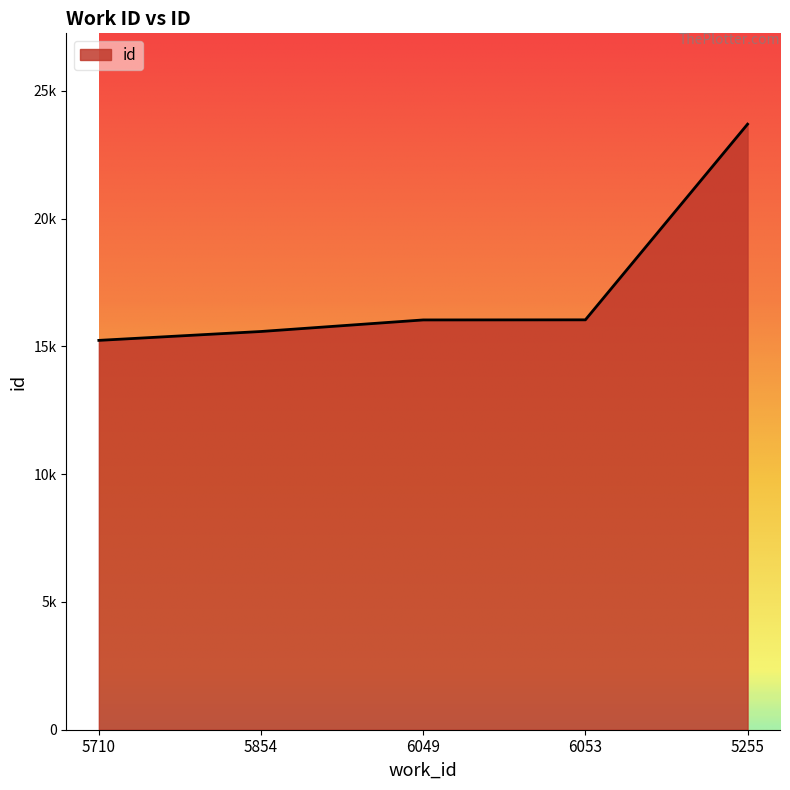

Is this an area chart (filled region under the line)?

Yes